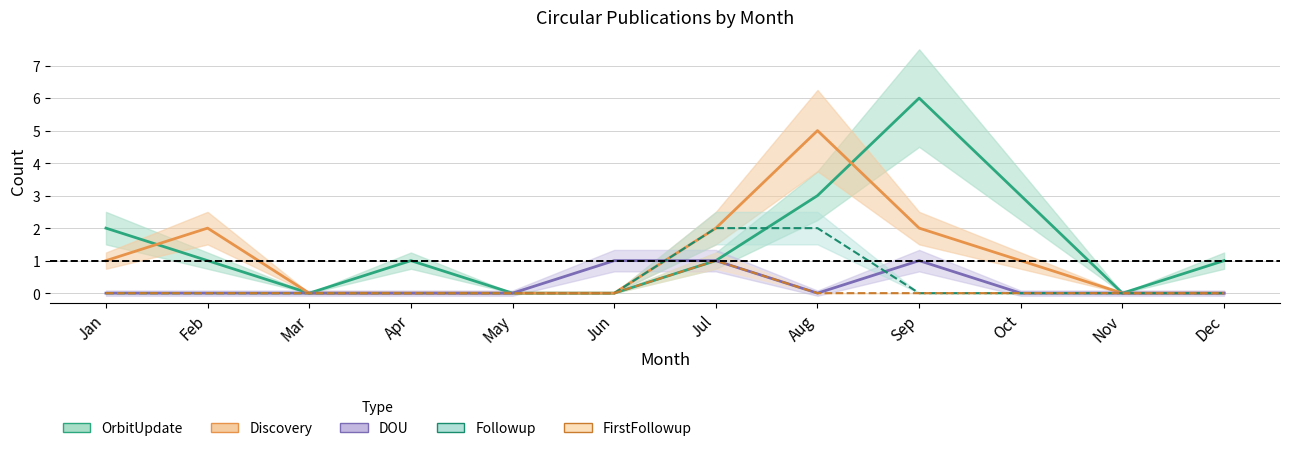

List the labels in order of DOU value, smallest first.

Jan, Feb, Mar, Apr, May, Aug, Oct, Nov, Dec, Jun, Jul, Sep